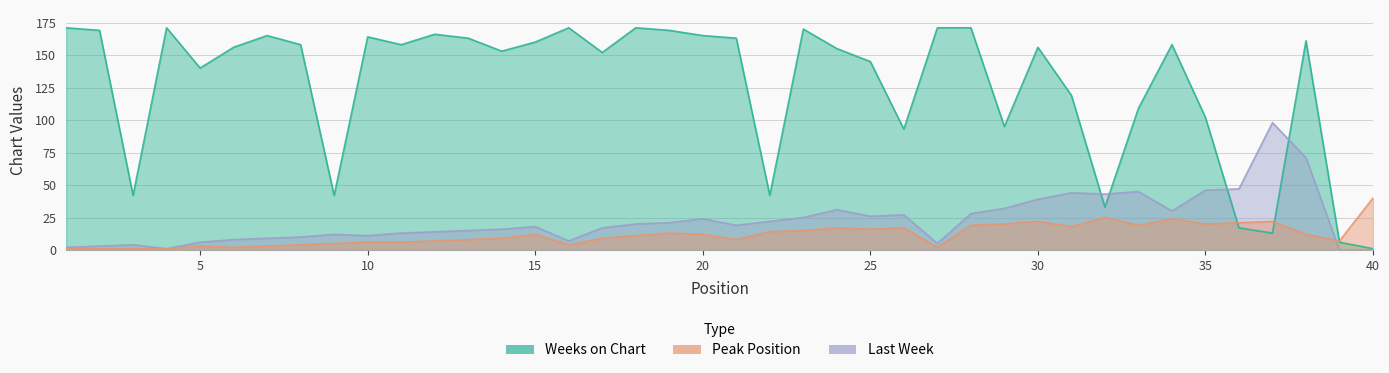

How many values in Last Week are above zero?

38